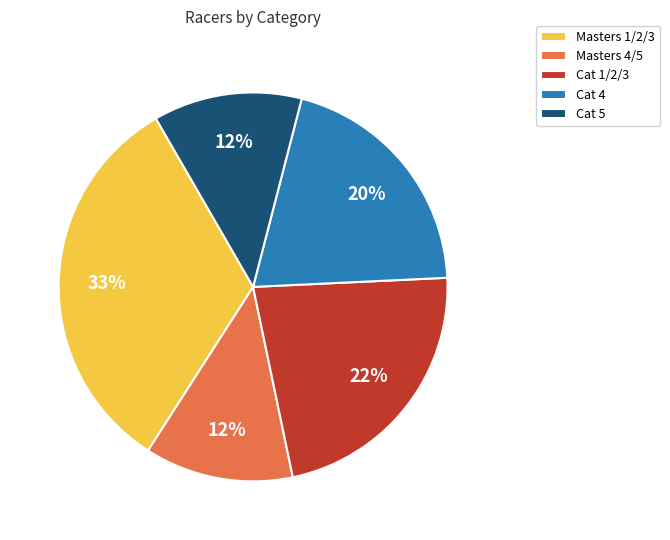

What is the ratio of the value at Masters 4/5 to the value at Cat 5?

1.0